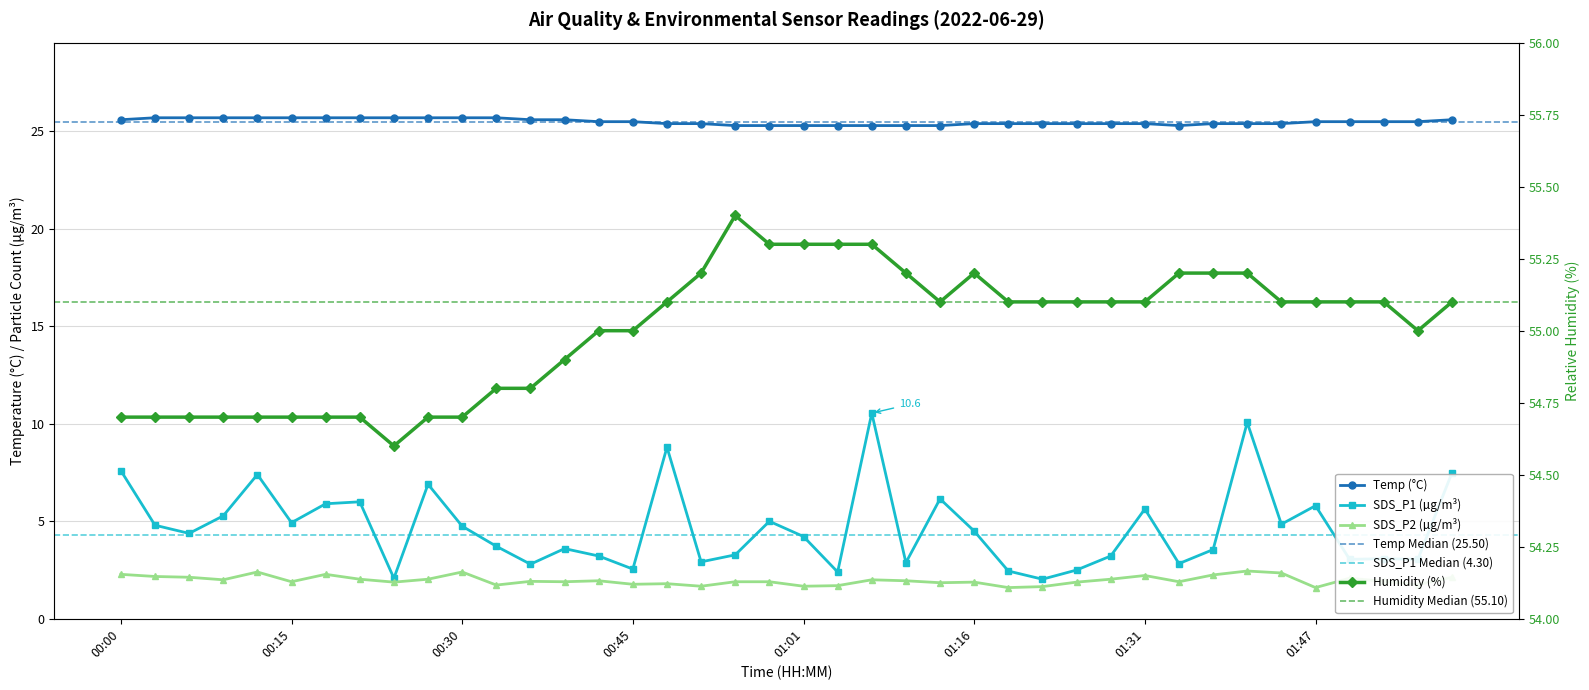

What is the difference between the SDS_P2 values at 01:25 and 00:03?

0.3